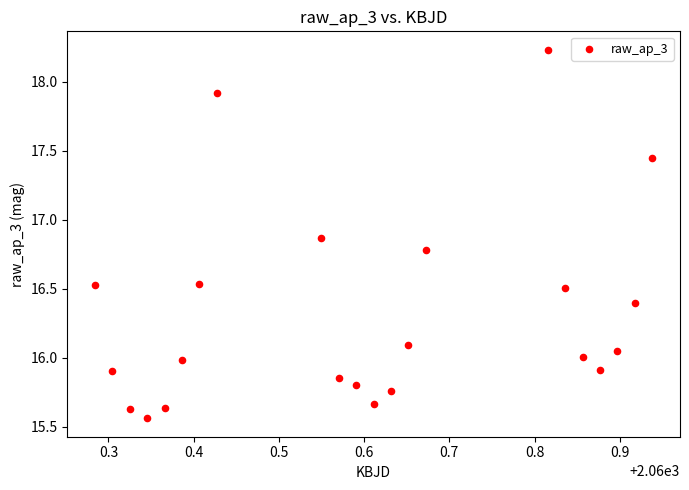

What is the range of Y values (max minus min)?

2.7